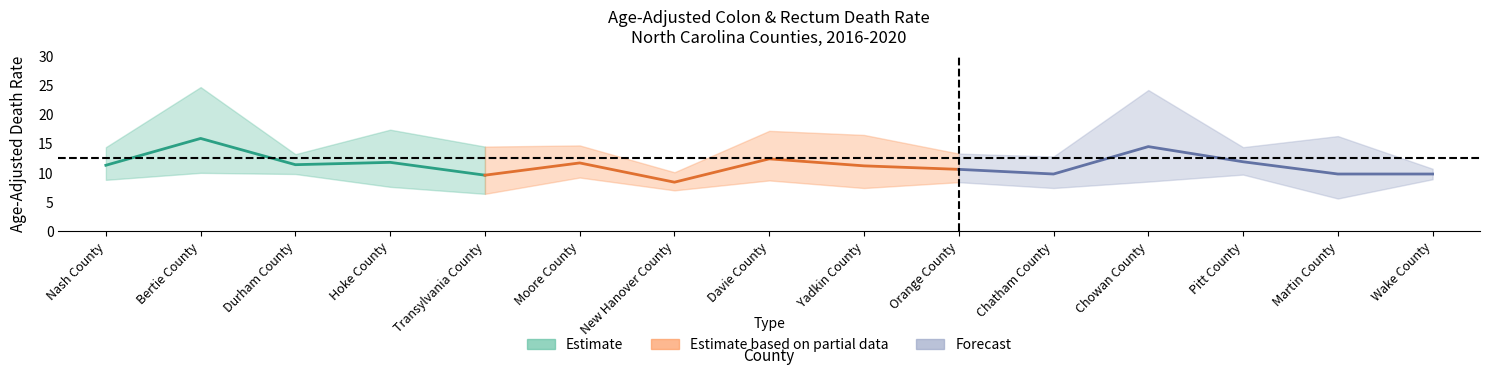

What is the smallest value displayed?

5.6